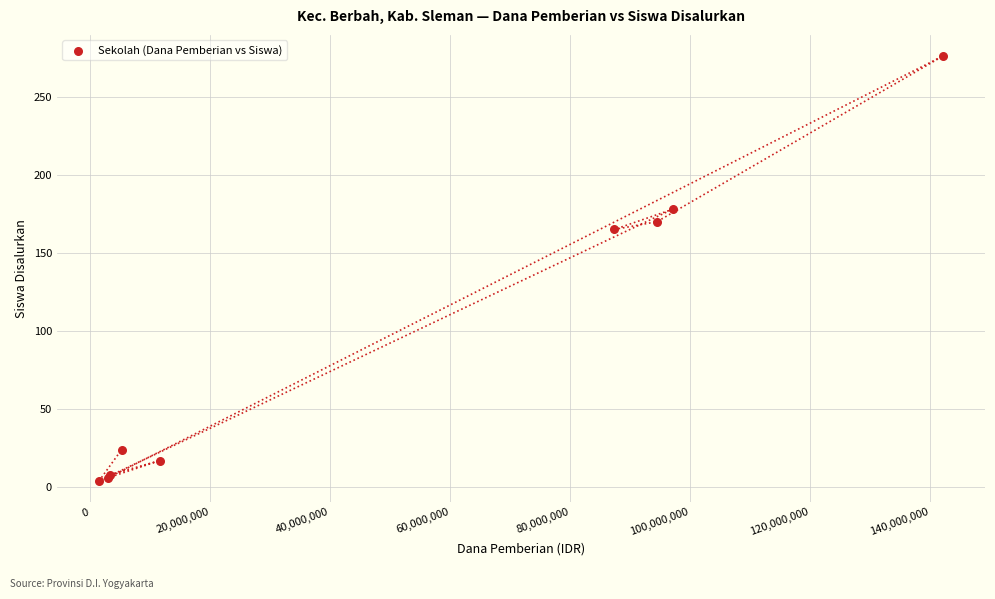

What Y value in the scatter plot is closest to 140?

165